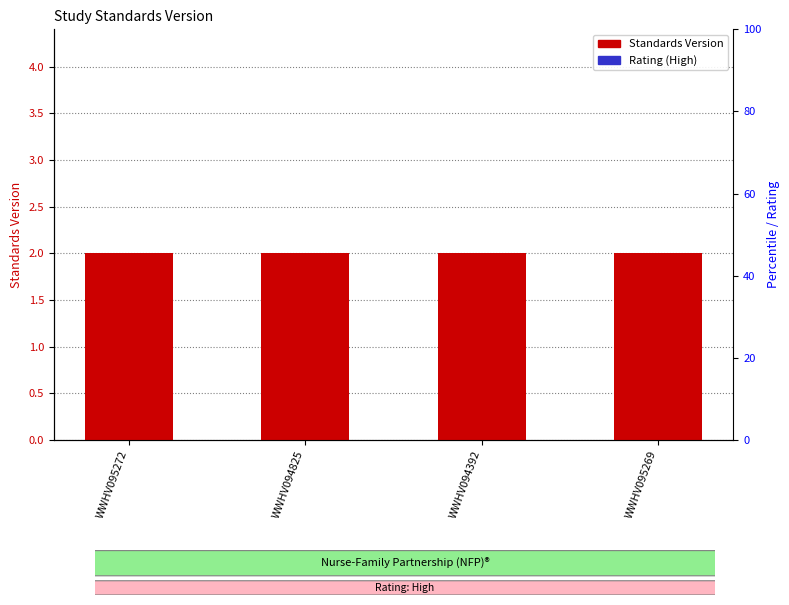

Which series has the widest spread of values?

Standards Version